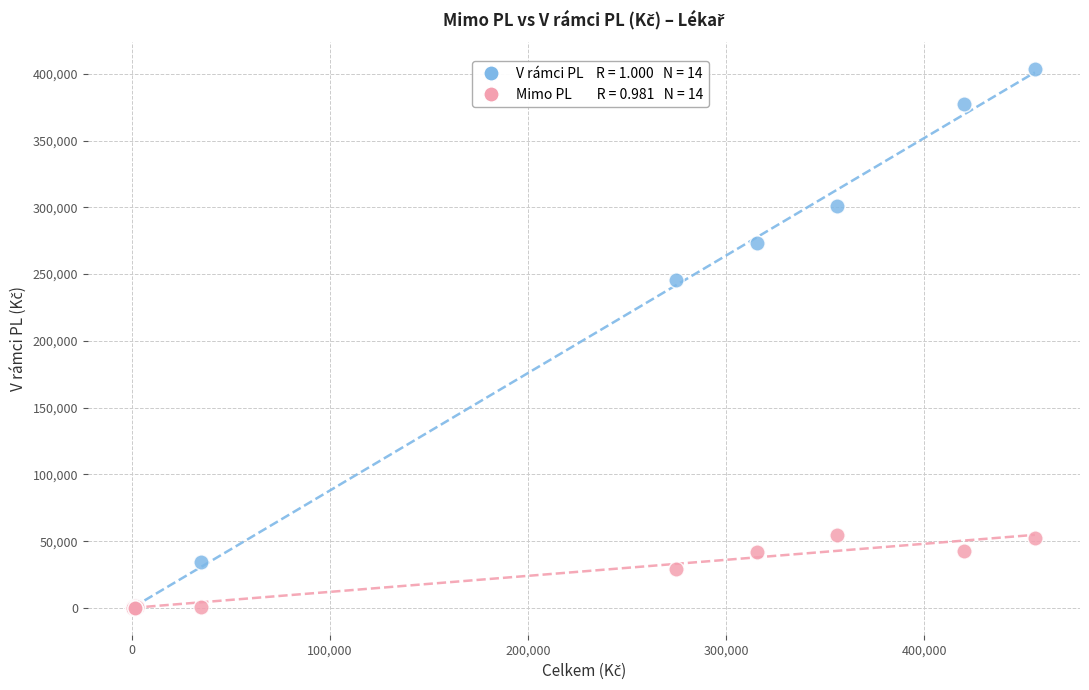

Across all series, what Y value is closest to 201776?

245782.2